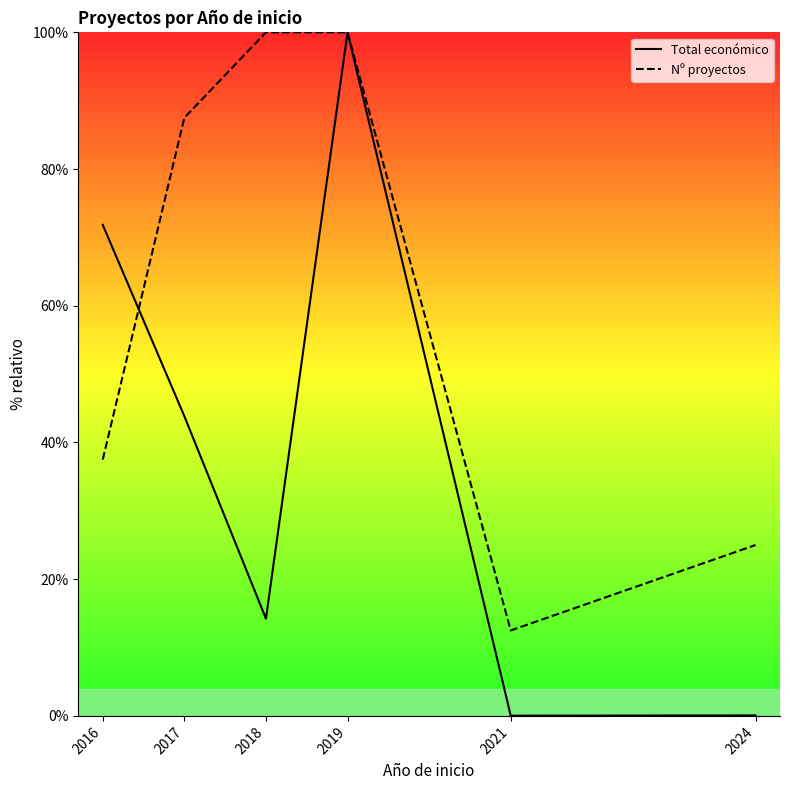

What are all the series names shown in the legend?

Total económico, Nº proyectos